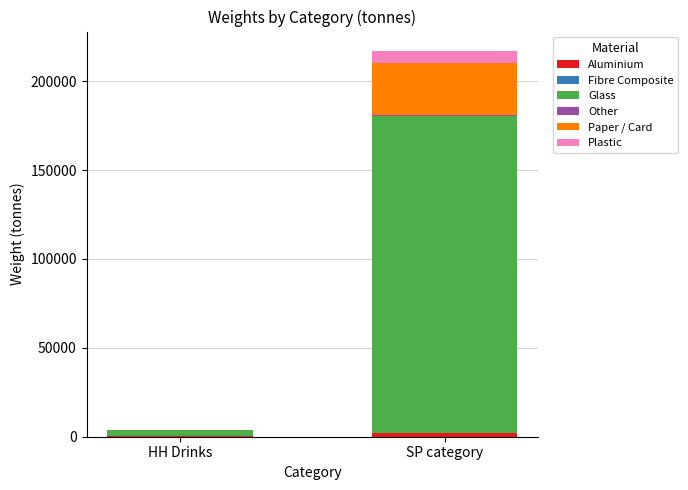

At which category is the sum across all series the highest?

SP category